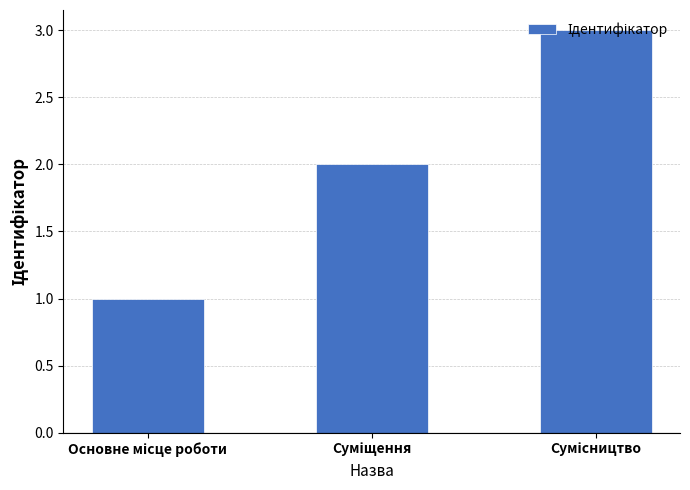

What is the greatest value displayed?

3